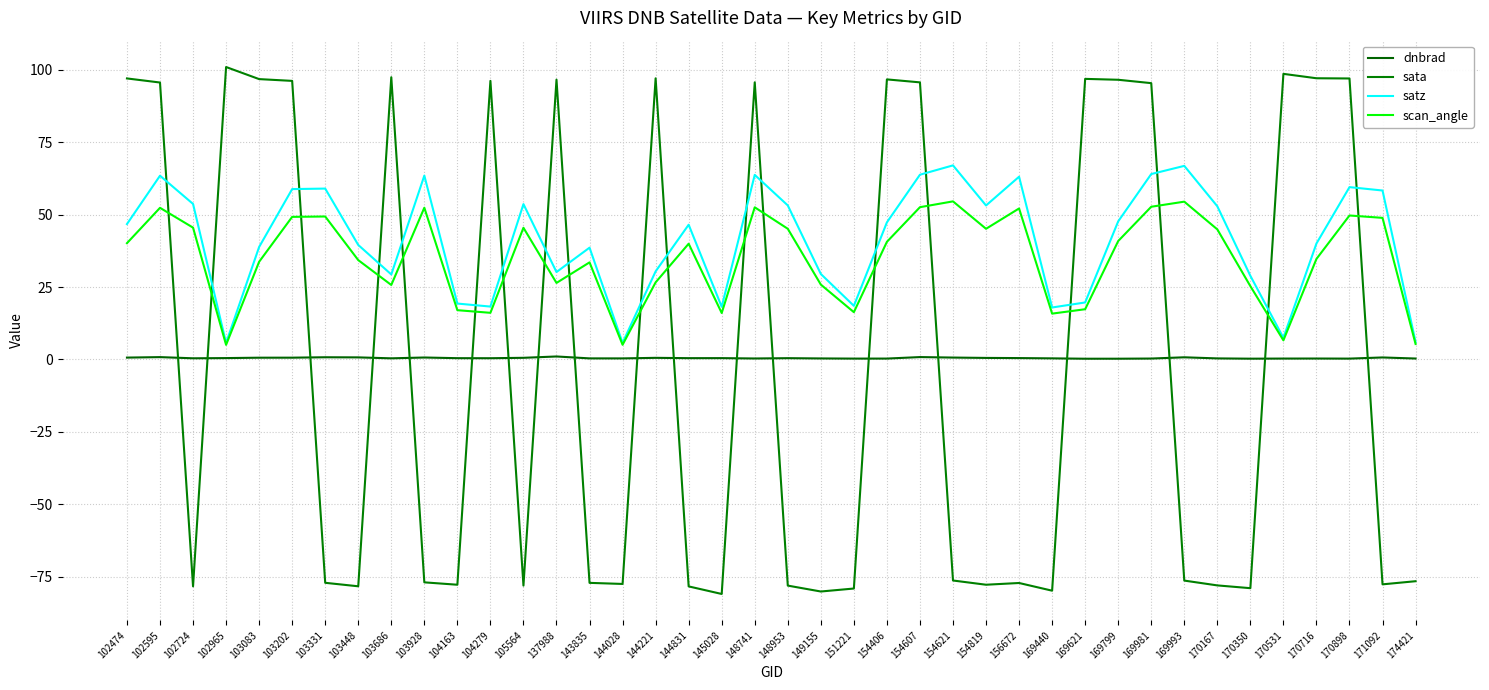

What is the minimum value shown in the chart?

-81.0